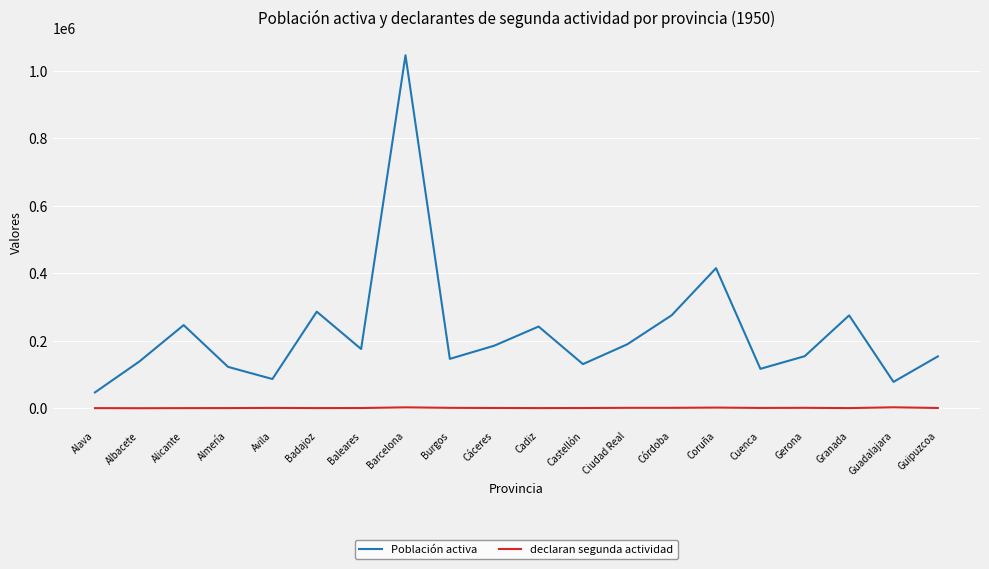

At which label does Población activa first exceed 175538?

Alicante